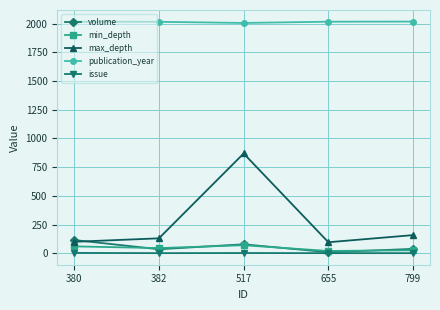

How many lines are shown in the chart?

5